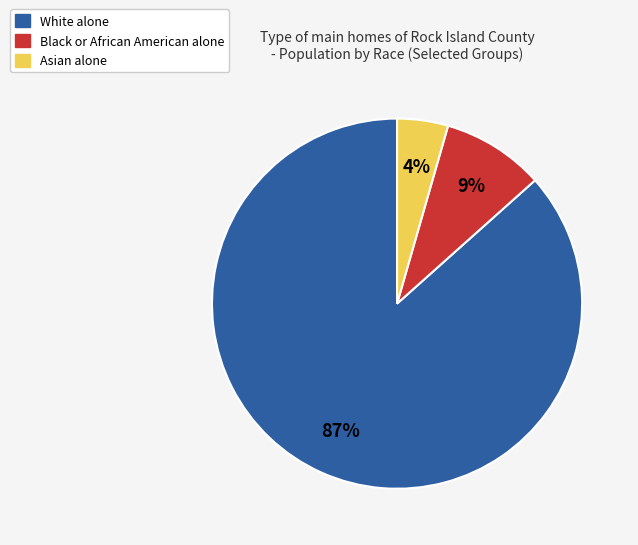

Do White alone and Asian alone together represent more than half of the pie?

Yes